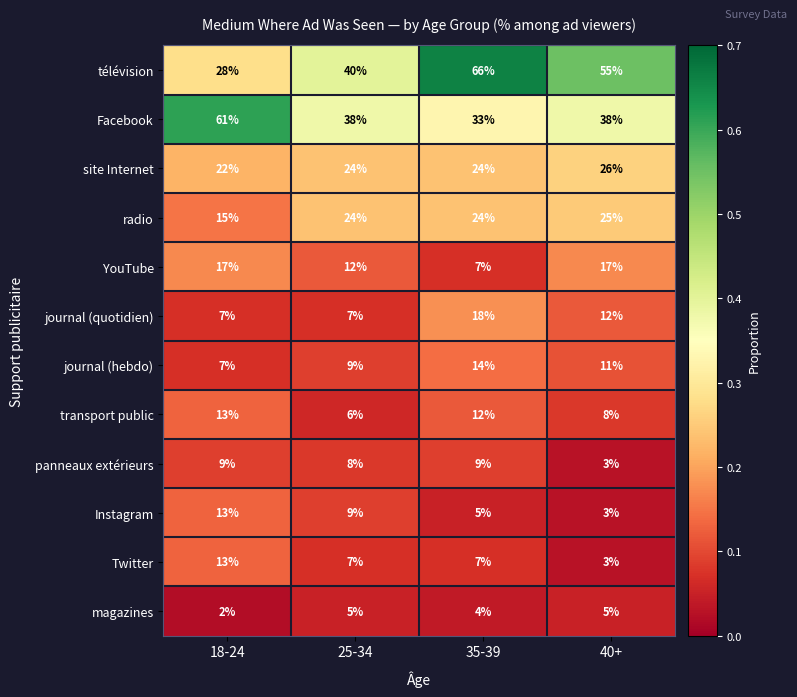

Which series has the largest range (max minus min)?

télévision